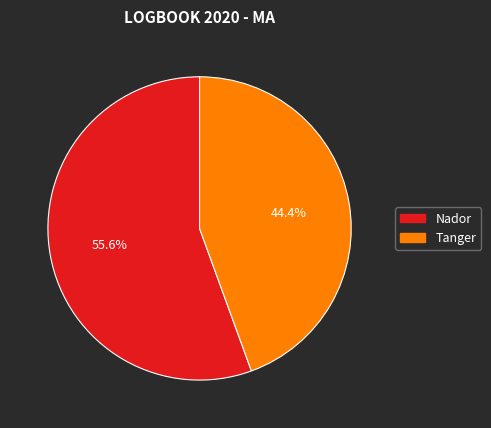

How many slices are in this pie chart?

2